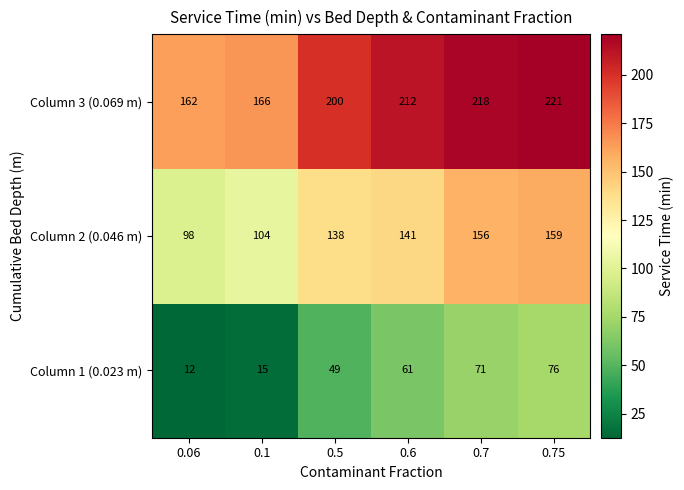

Rank the series at 0.06 from lowest to highest value.

Column 1 (0.023 m), Column 2 (0.046 m), Column 3 (0.069 m)